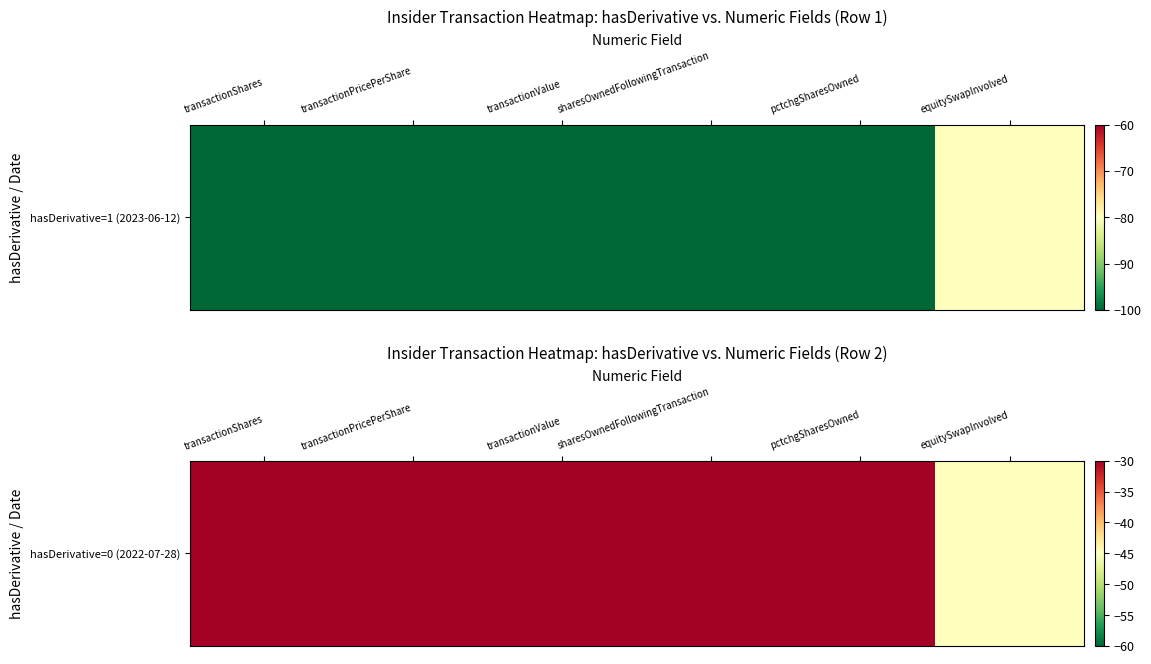

What is the maximum value shown in the chart?

-30